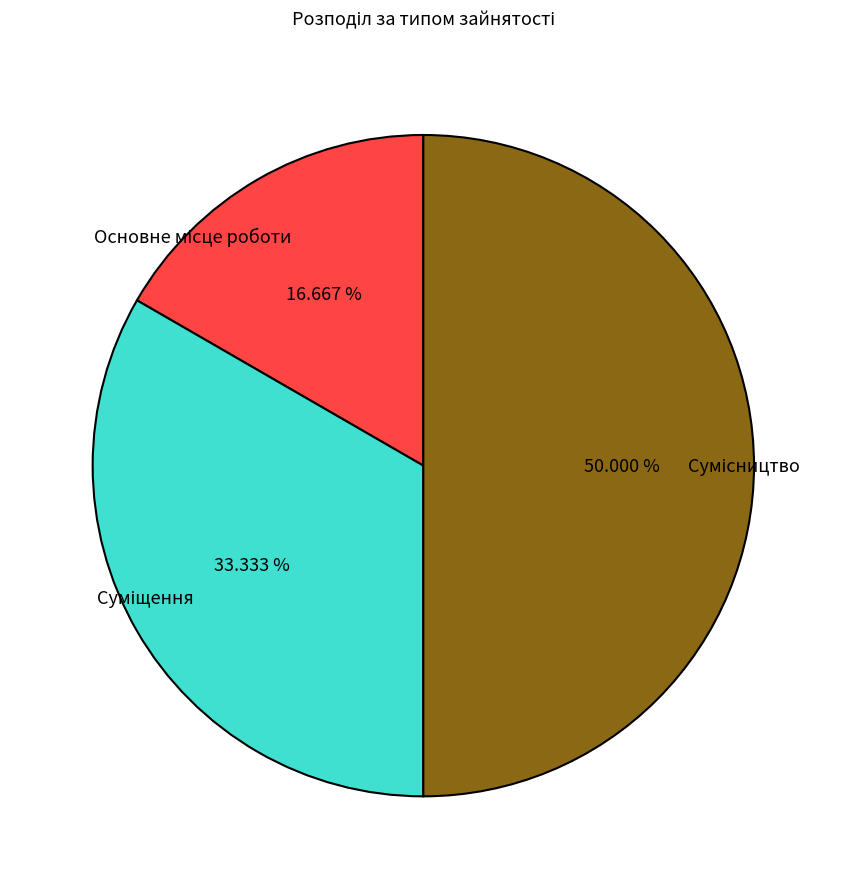

Does Сумісництво represent more than half of the total?

No